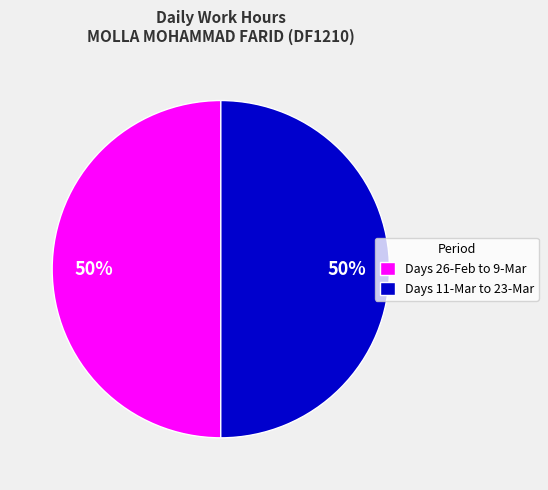

Is it true that Days 26-Feb to 9-Mar is 36% of the pie?

False